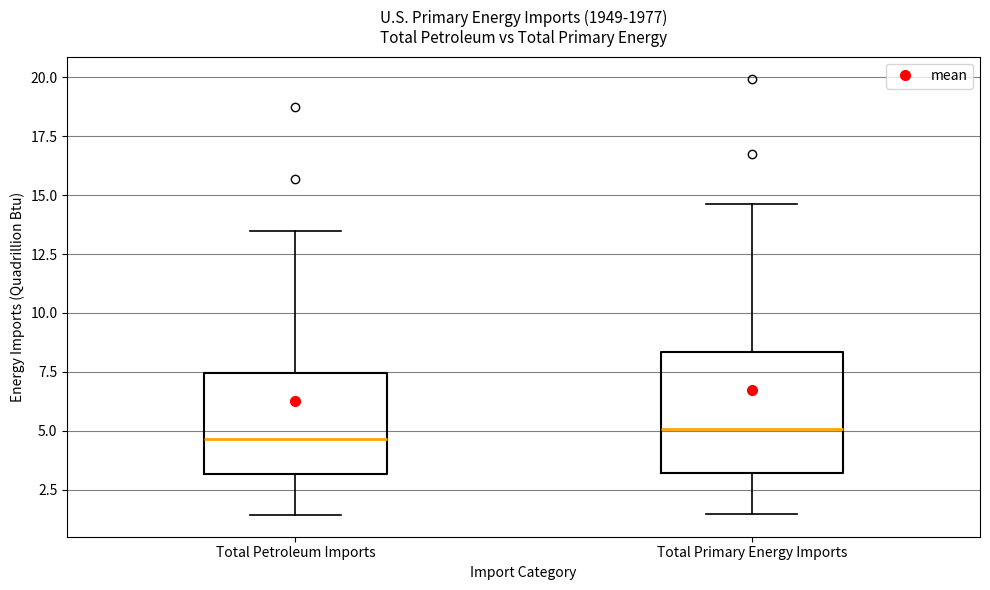

Reading left to right, transcribe this box plot: for each box, give where its median line is, the range the box spans, and where its two whiskers end, as read against the y-axis. The values are not printed on the chart, so give them approximately, as read against the axis.

Total Petroleum Imports: median 4.5, box 3.0 to 7.5, whiskers 1.5 to 13.5
Total Primary Energy Imports: median 5.0, box 3.0 to 8.5, whiskers 1.5 to 14.5